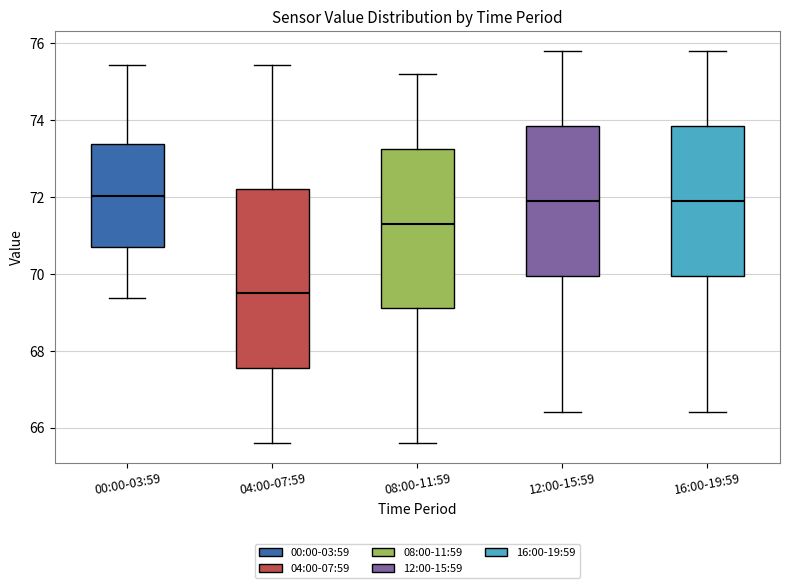

Where is the upper edge of the box for 00:00-03:59 on the y-axis? The values are not printed on the chart, so give them approximately, as read against the axis.

73.4